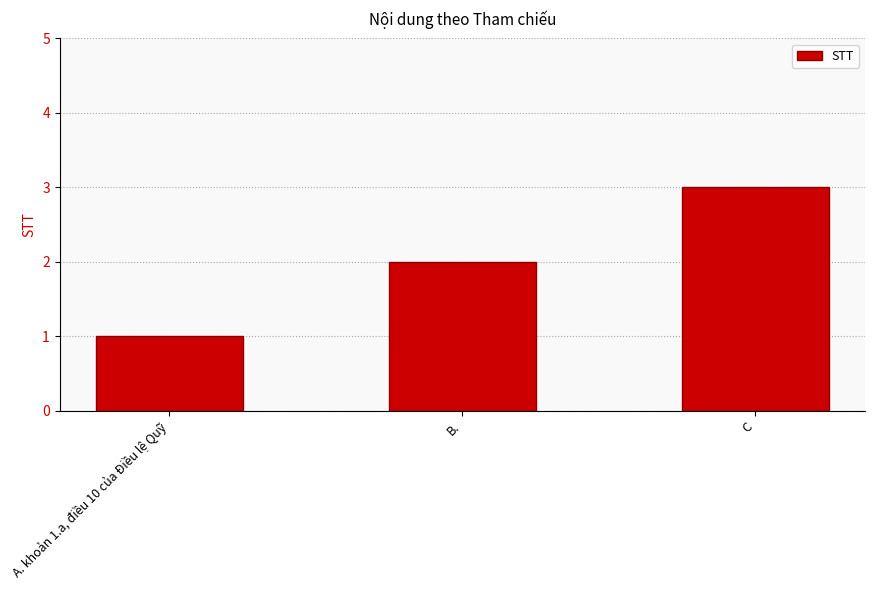

List the labels in order of value, largest first.

C, B., A. khoản 1.a, điều 10 của Điều lệ Quỹ